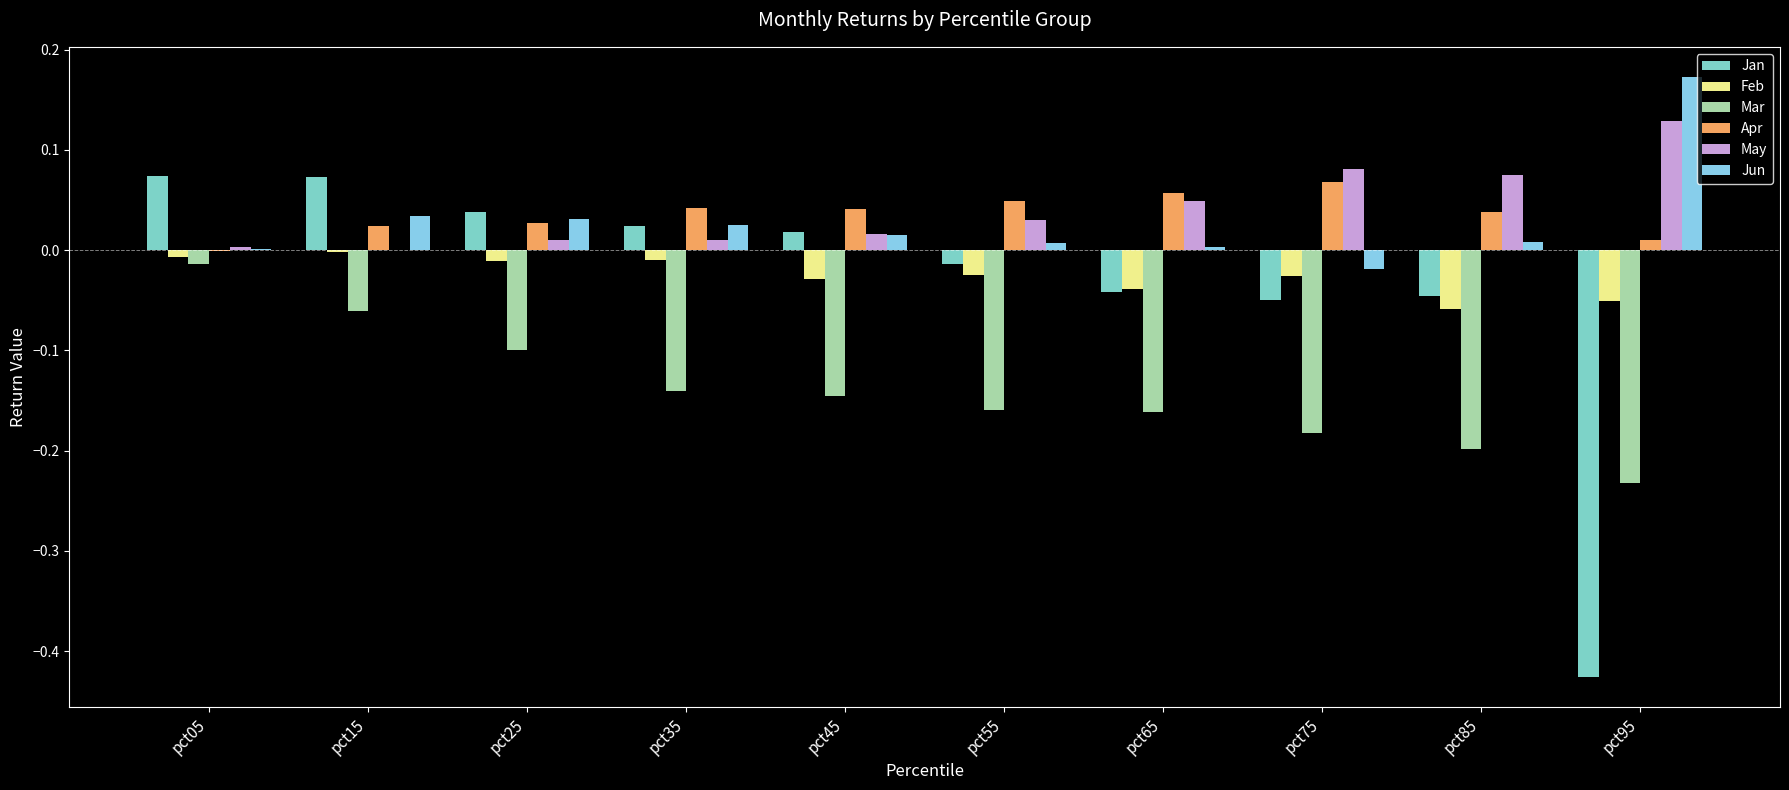

The Feb series shows -0.0 at pct45. True or false?

True